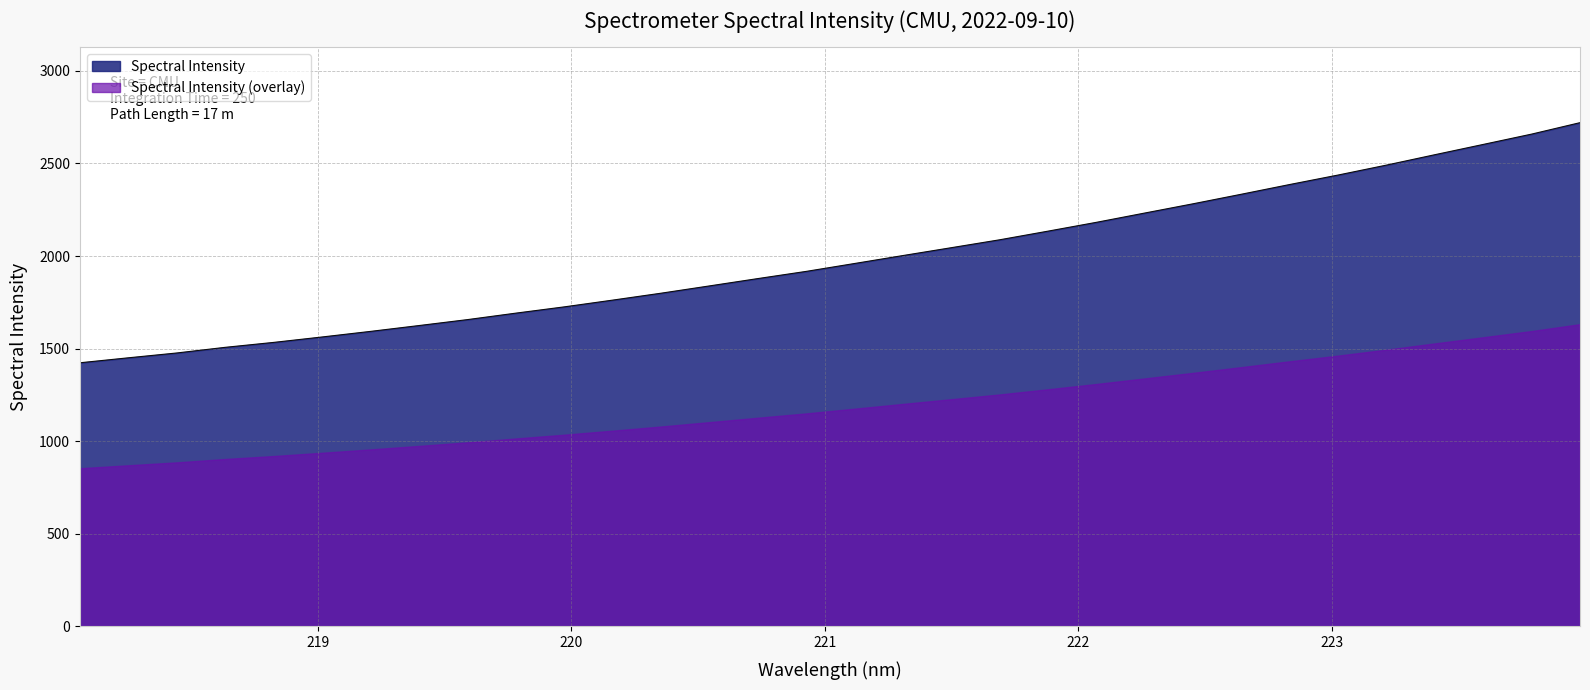

Reading right to left, extract all data points from this chart.

223.9802=2720.3	223.7895=2658.6	223.5987=2602.9	223.408=2547.5	223.2172=2491.4	223.0264=2437.7	222.8355=2386.6	222.6447=2334.1	222.4538=2282.4	222.263=2232.4	222.0721=2182.3	221.8812=2134.7	221.6902=2088.0	221.4993=2045.3	221.3083=2002.8	221.1174=1959.9	220.9264=1917.3	220.7354=1878.4	220.5444=1838.8	220.3533=1799.4	220.1623=1762.1	219.9712=1725.6	219.7801=1691.8	219.589=1656.8	219.3979=1624.8	219.2067=1593.3	219.0156=1563.1	218.8244=1533.8	218.6332=1507.2	218.442=1476.7	218.2508=1450.6	218.0596=1423.8